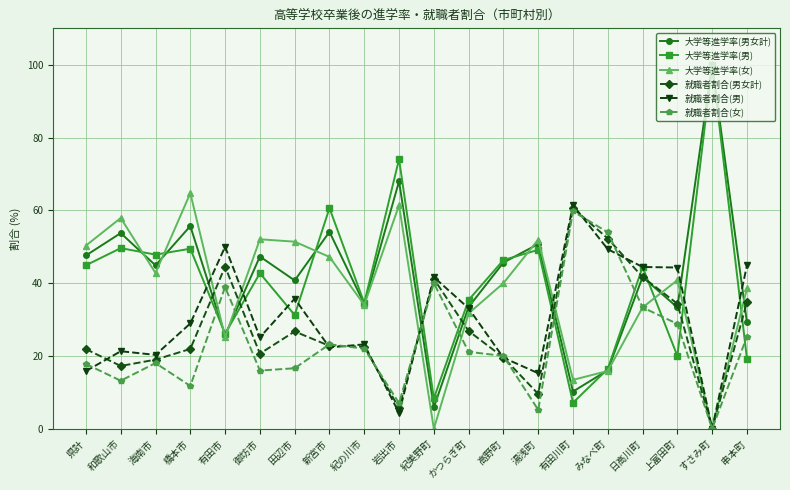

What is the difference between the highest and lowest values at 御坊市?

36.1